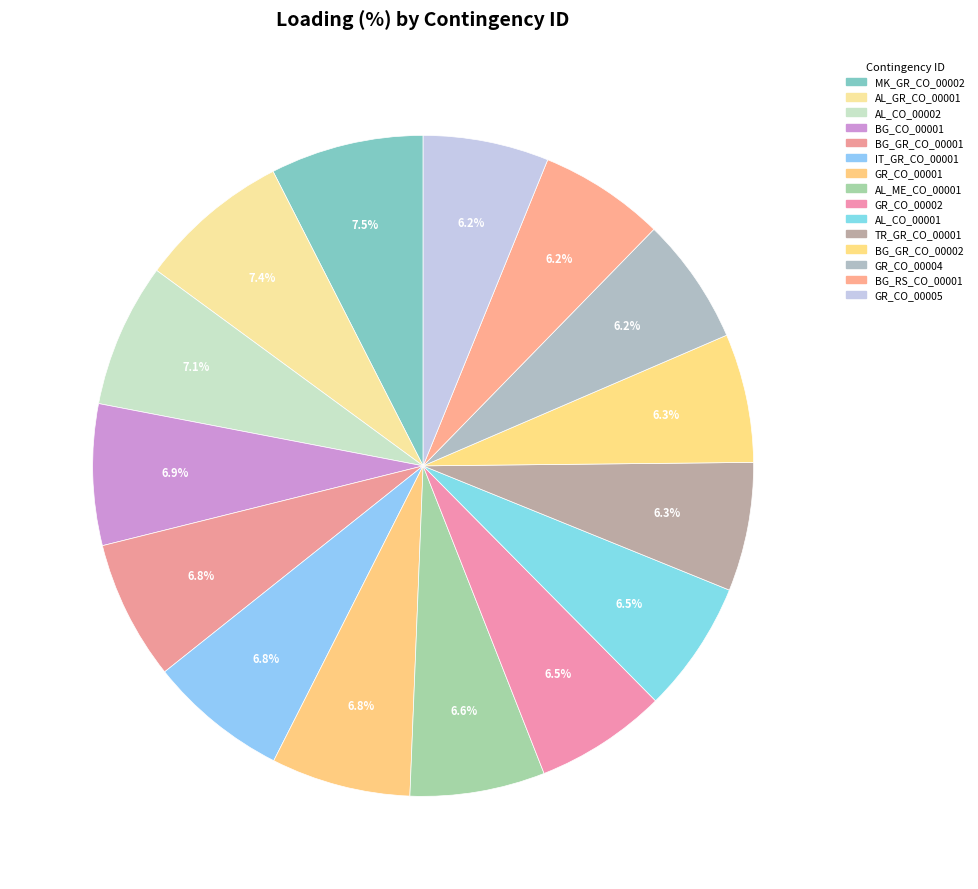

Is it true that AL_CO_00001 is 6% of the pie?

True